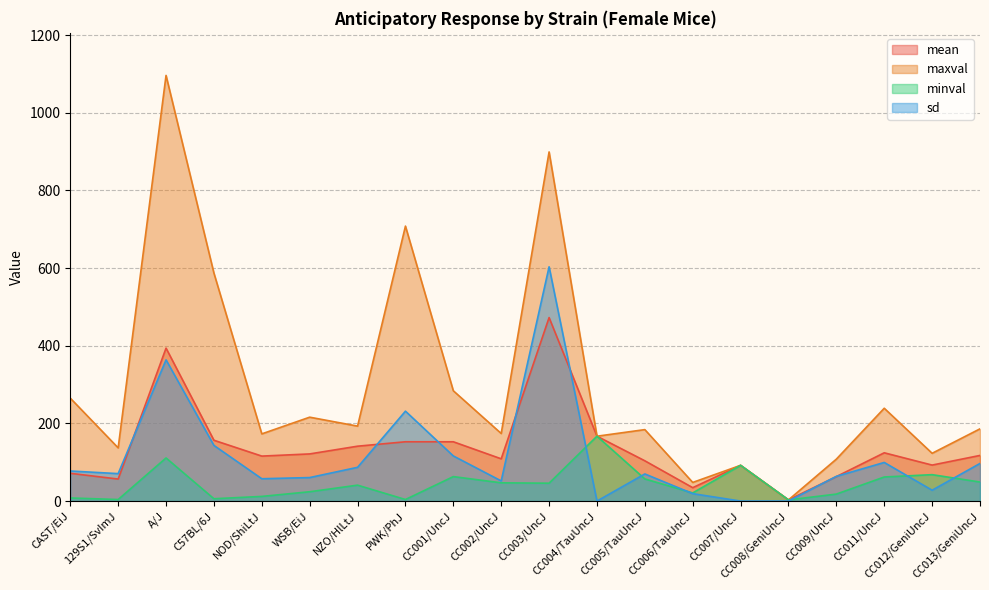

Reading left to right, list all the values displayed in this chart.

mean: CAST/EiJ=71.5	129S1/SvImJ=56.7	A/J=393.8	C57BL/6J=156.6	NOD/ShiLtJ=115.8	WSB/EiJ=121.4	NZO/HlLtJ=141.3	PWK/PhJ=152.7	CC001/UncJ=152.7	CC002/UncJ=108.8	CC003/UncJ=472.5	CC004/TauUncJ=167.0	CC005/TauUncJ=103.7	CC006/TauUncJ=34.5	CC007/UncJ=92.0	CC008/GeniUncJ=3.0	CC009/UncJ=63.0	CC011/UncJ=124.3	CC012/GeniUncJ=92.7	CC013/GeniUncJ=117.5
maxval: CAST/EiJ=265.0	129S1/SvImJ=137.0	A/J=1096.0	C57BL/6J=587.0	NOD/ShiLtJ=173.0	WSB/EiJ=216.0	NZO/HlLtJ=193.0	PWK/PhJ=708.0	CC001/UncJ=284.0	CC002/UncJ=174.0	CC003/UncJ=899.0	CC004/TauUncJ=167.0	CC005/TauUncJ=184.0	CC006/TauUncJ=48.0	CC007/UncJ=92.0	CC008/GeniUncJ=3.0	CC009/UncJ=108.0	CC011/UncJ=239.0	CC012/GeniUncJ=123.0	CC013/GeniUncJ=186.0
minval: CAST/EiJ=8.0	129S1/SvImJ=4.0	A/J=111.0	C57BL/6J=6.0	NOD/ShiLtJ=12.0	WSB/EiJ=24.0	NZO/HlLtJ=41.0	PWK/PhJ=4.0	CC001/UncJ=63.0	CC002/UncJ=47.0	CC003/UncJ=46.0	CC004/TauUncJ=167.0	CC005/TauUncJ=57.0	CC006/TauUncJ=21.0	CC007/UncJ=92.0	CC008/GeniUncJ=3.0	CC009/UncJ=18.0	CC011/UncJ=62.0	CC012/GeniUncJ=68.0	CC013/GeniUncJ=49.0
sd: CAST/EiJ=77.4	129S1/SvImJ=70.7	A/J=363.6	C57BL/6J=143.3	NOD/ShiLtJ=57.5	WSB/EiJ=60.5	NZO/HlLtJ=86.9	PWK/PhJ=231.5	CC001/UncJ=116.2	CC002/UncJ=51.9	CC003/UncJ=603.2	CC004/TauUncJ=0.0	CC005/TauUncJ=69.9	CC006/TauUncJ=19.1	CC007/UncJ=0.0	CC008/GeniUncJ=0.0	CC009/UncJ=63.6	CC011/UncJ=99.4	CC012/GeniUncJ=27.9	CC013/GeniUncJ=96.9